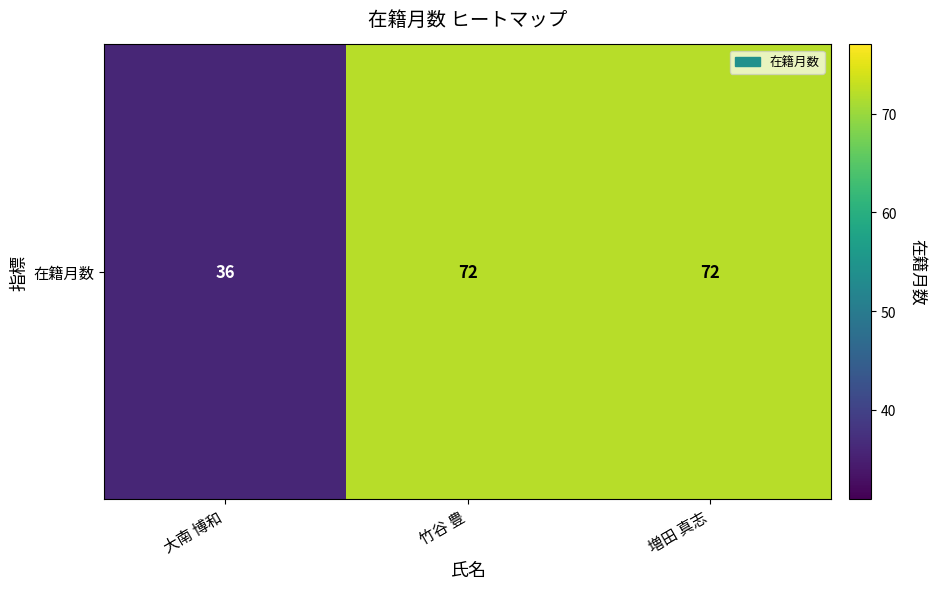

Count the number of categories in the chart.

3